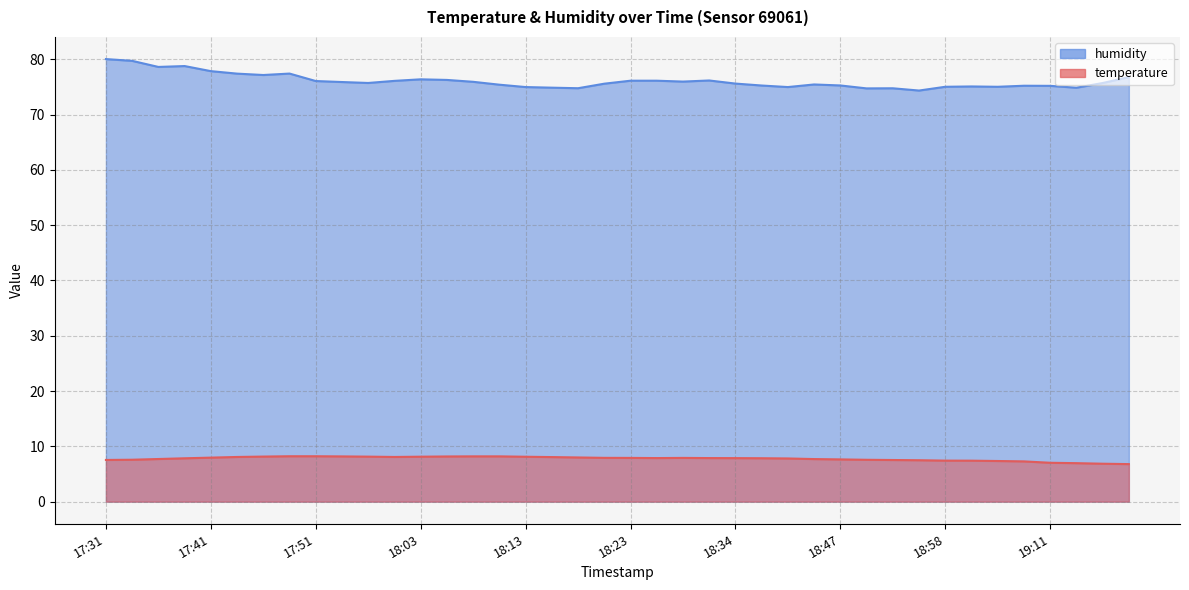

Does the chart have visible grid lines?

Yes